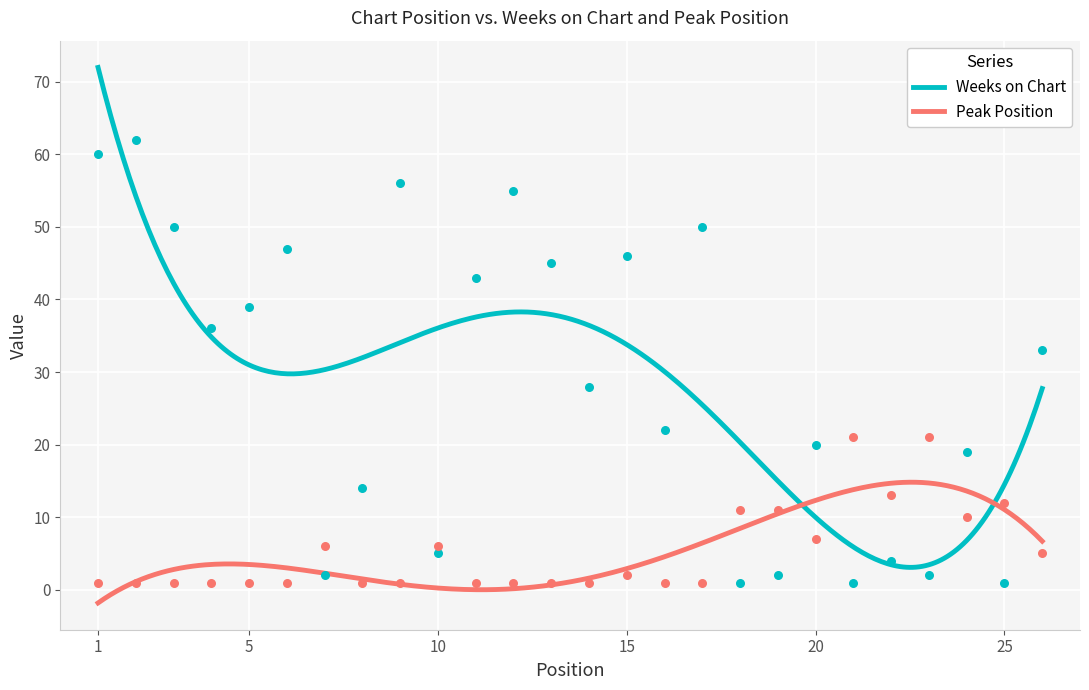

Which series has the largest total across all categories?

Weeks on Chart